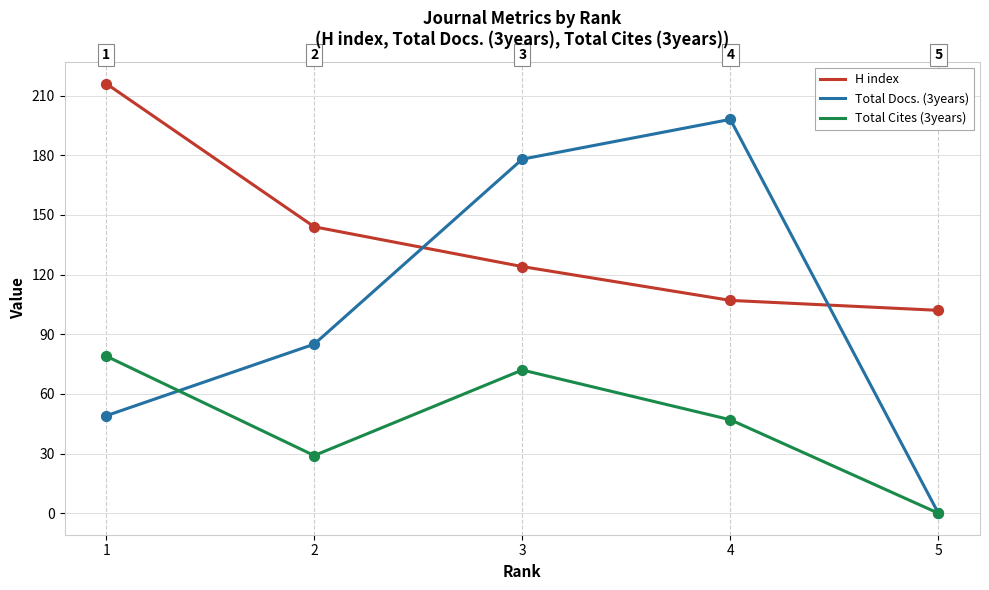

Which series changed the most between 1 and 4?

Total Docs. (3years)